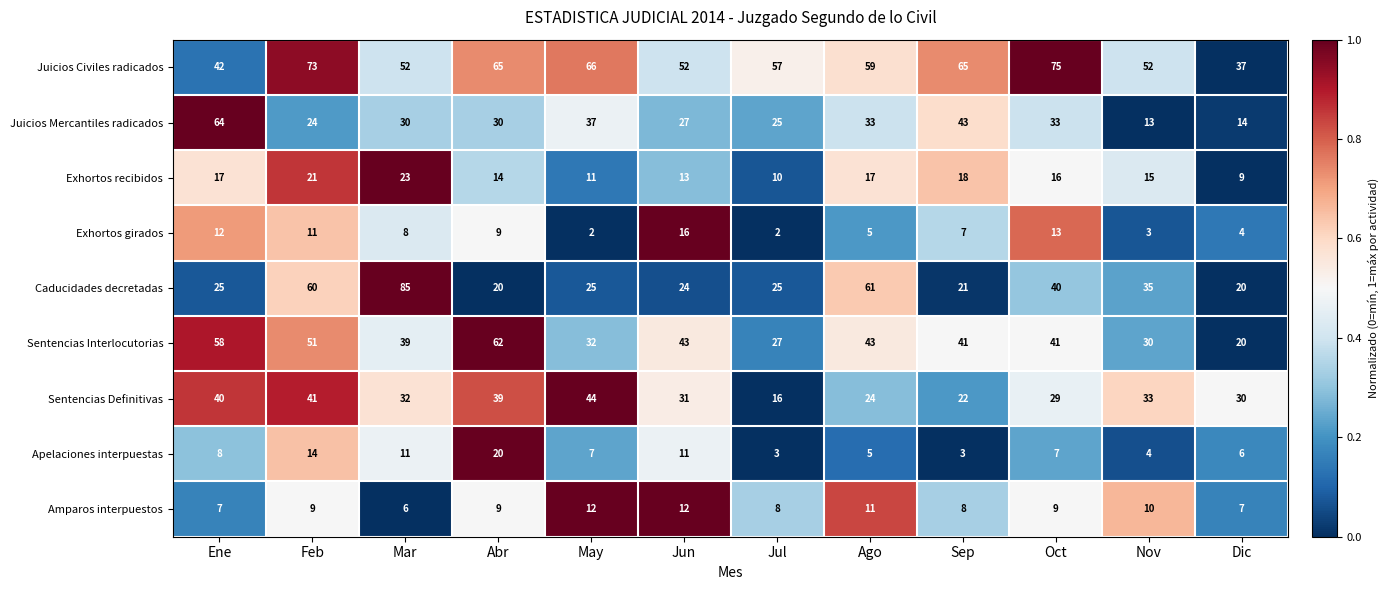

At Feb, list the series in order from smallest to largest.

Amparos interpuestos, Exhortos girados, Apelaciones interpuestas, Exhortos recibidos, Juicios Mercantiles radicados, Sentencias Definitivas, Sentencias Interlocutorias, Caducidades decretadas, Juicios Civiles radicados